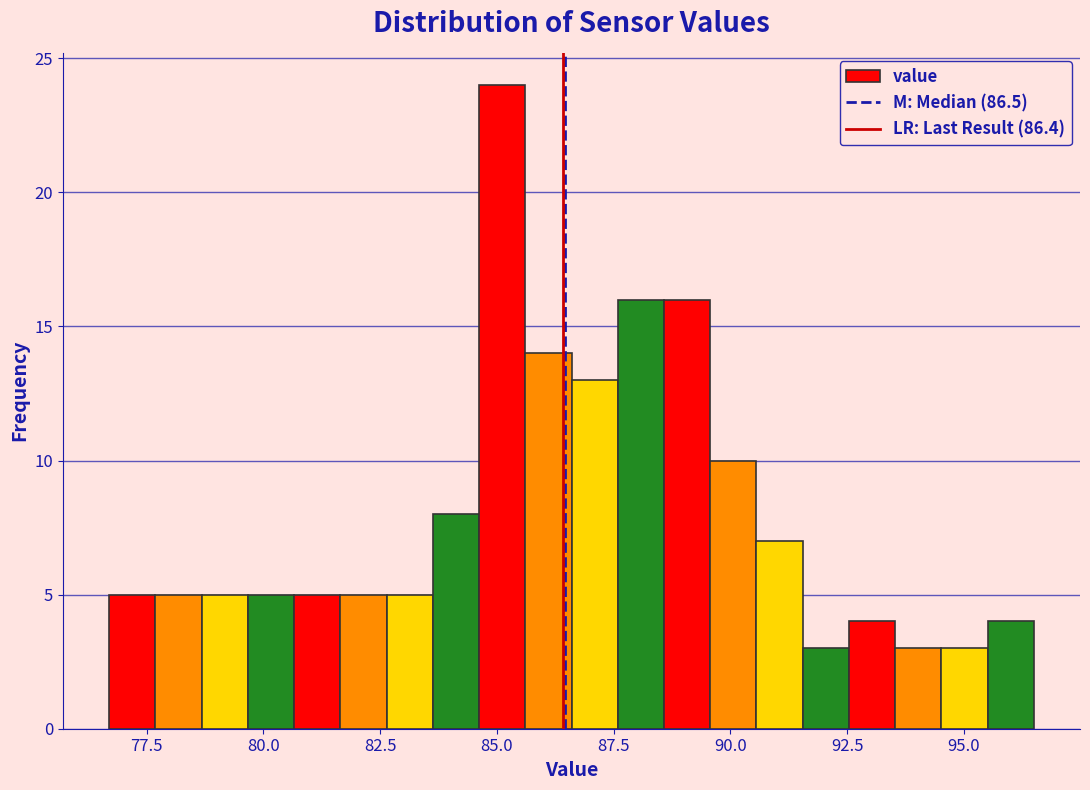

Read against the x-axis, roughly where is the centre of the tallest bar?

85.0